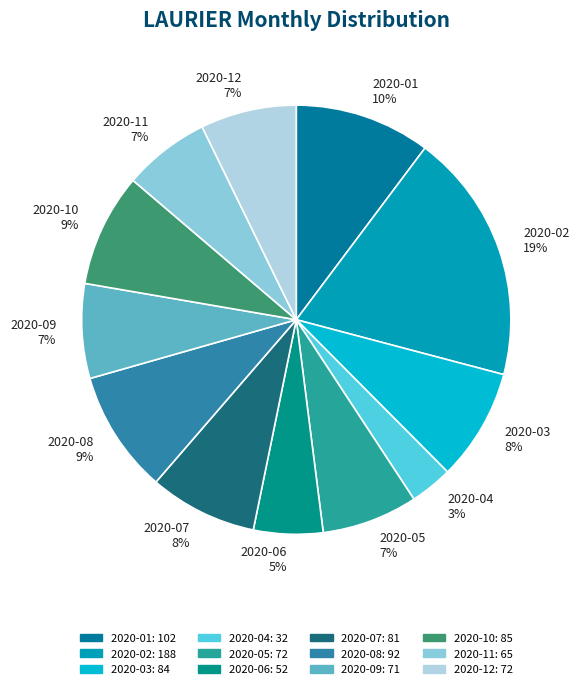

Is the sum of 2020-03 and 2020-06 greater than half?

No